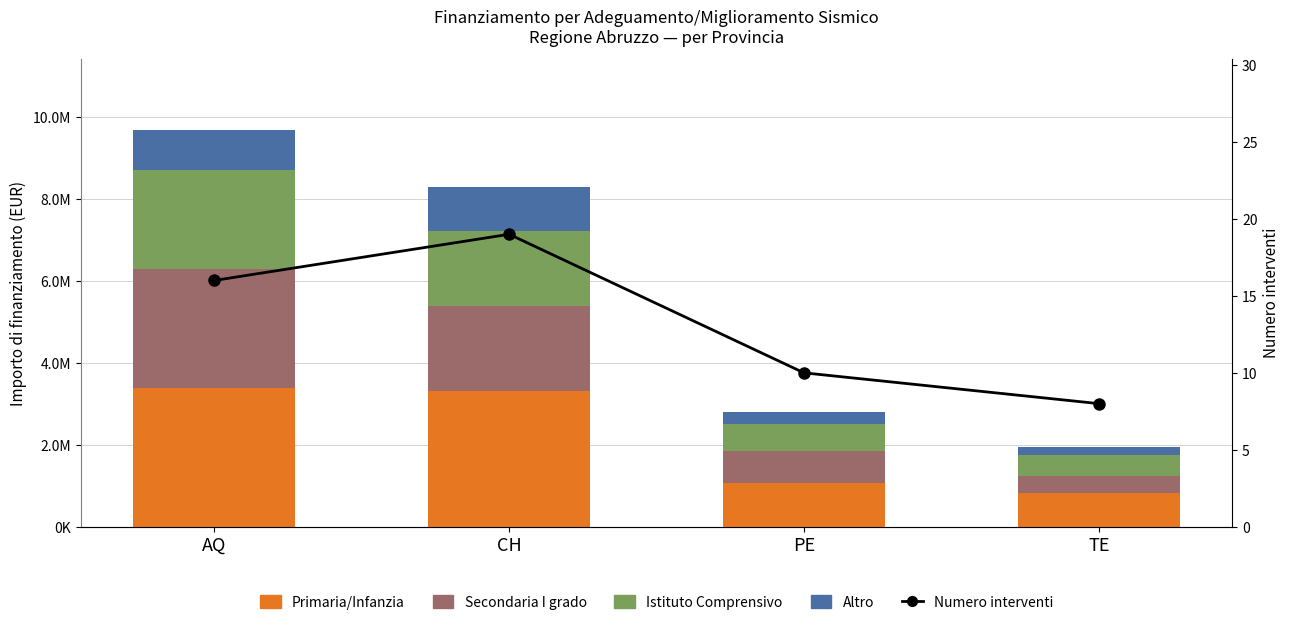

Is it true that Numero interventi equals 19.0 at CH?

True